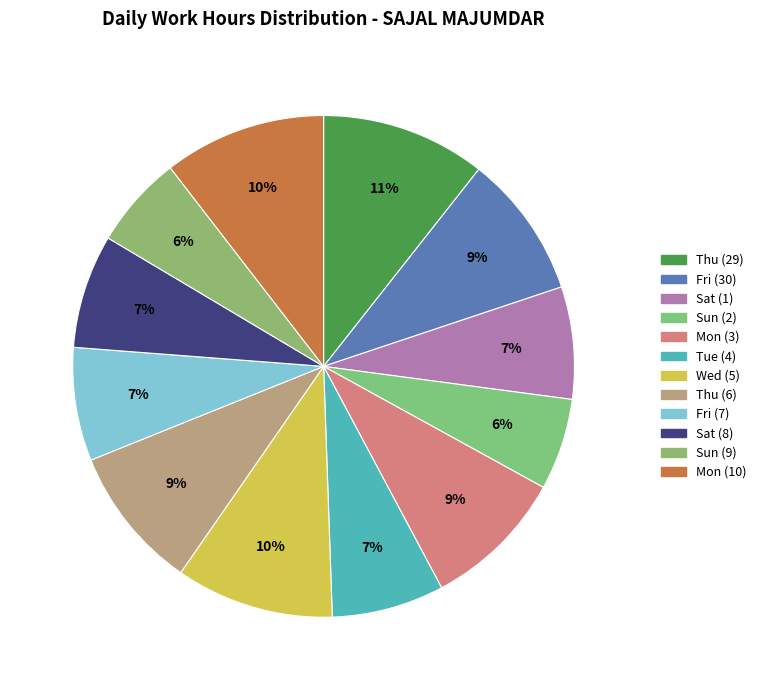

What portion of the pie excludes Thu (6)?

90.7%